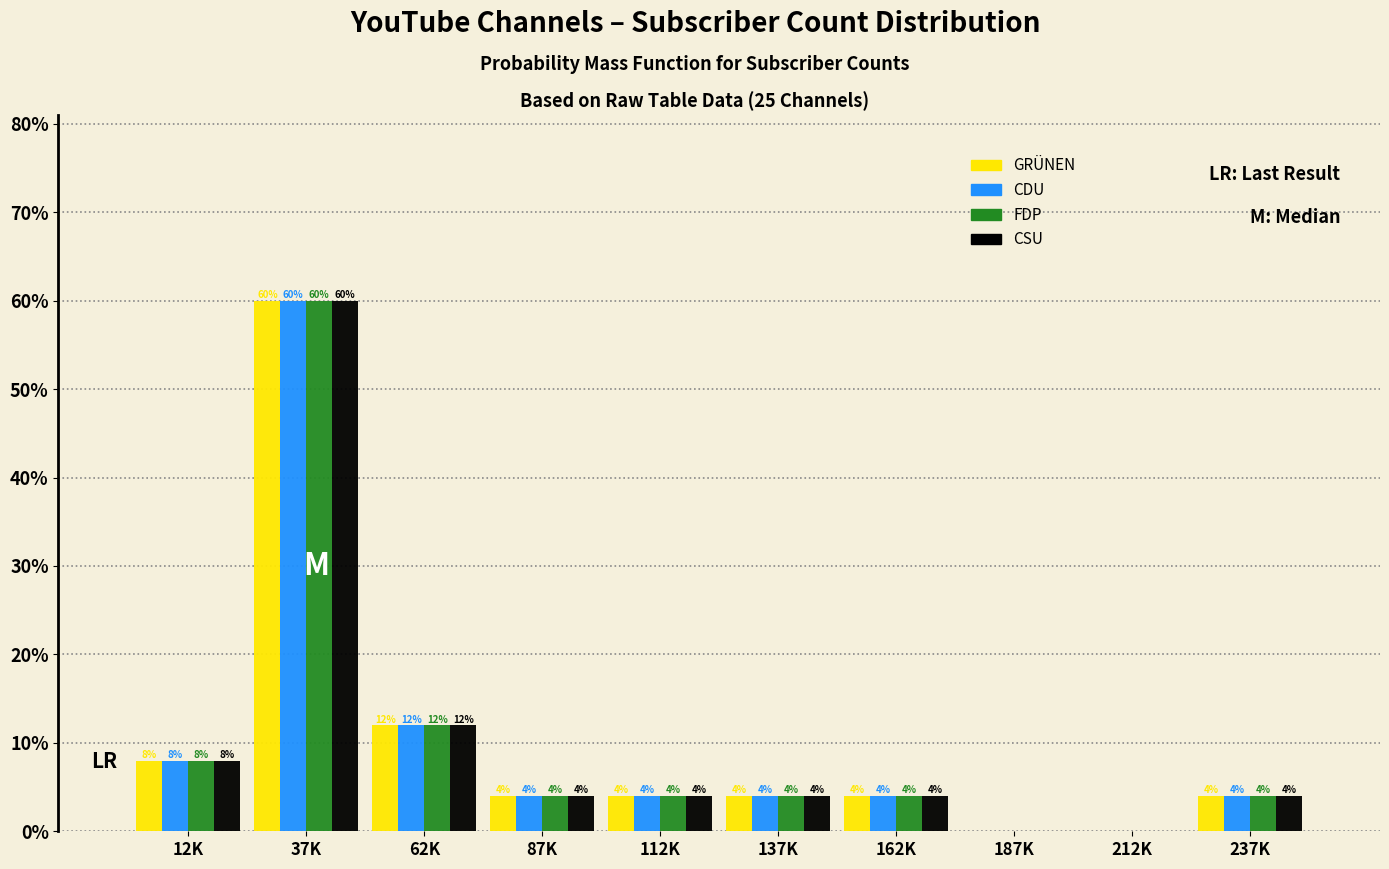

Reading left to right, extract all data points from this chart.

GRÜNEN: 12K=8	37K=60	62K=12	87K=4	112K=4	137K=4	162K=4	187K=0	212K=0	237K=4
CDU: 12K=8	37K=60	62K=12	87K=4	112K=4	137K=4	162K=4	187K=0	212K=0	237K=4
FDP: 12K=8	37K=60	62K=12	87K=4	112K=4	137K=4	162K=4	187K=0	212K=0	237K=4
CSU: 12K=8	37K=60	62K=12	87K=4	112K=4	137K=4	162K=4	187K=0	212K=0	237K=4